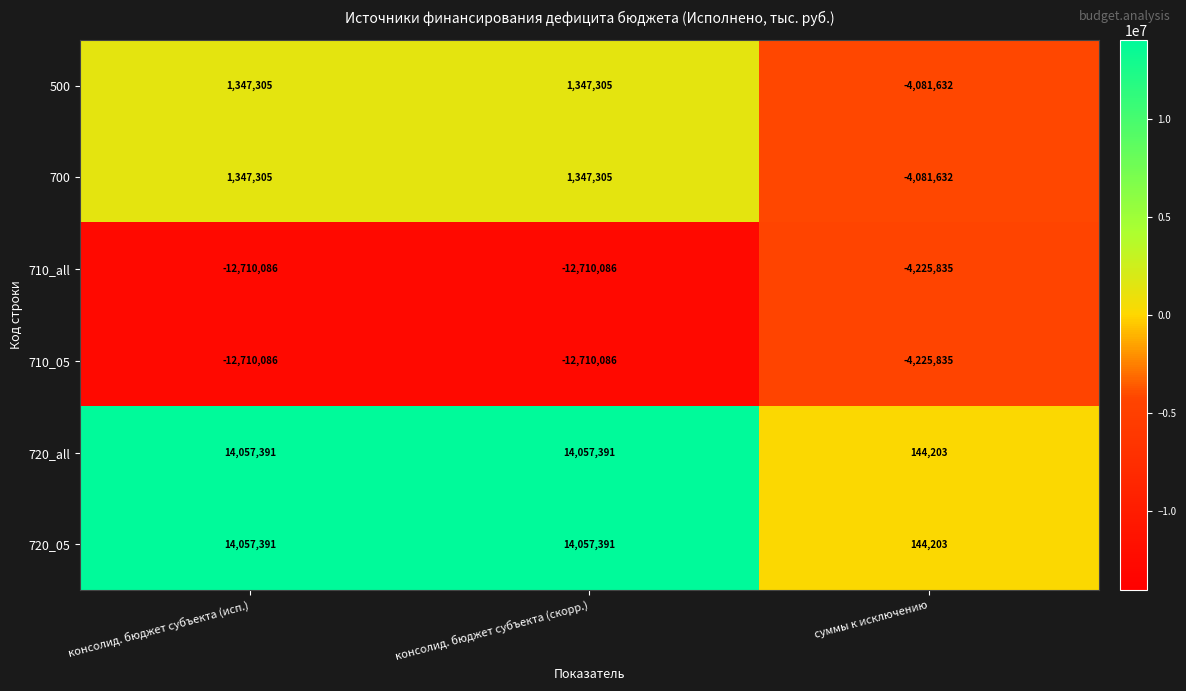

Is the value of 710_05 at консолид. бюджет субъекта (исп.) greater than the value of 700 at консолид. бюджет субъекта (исп.)?

No